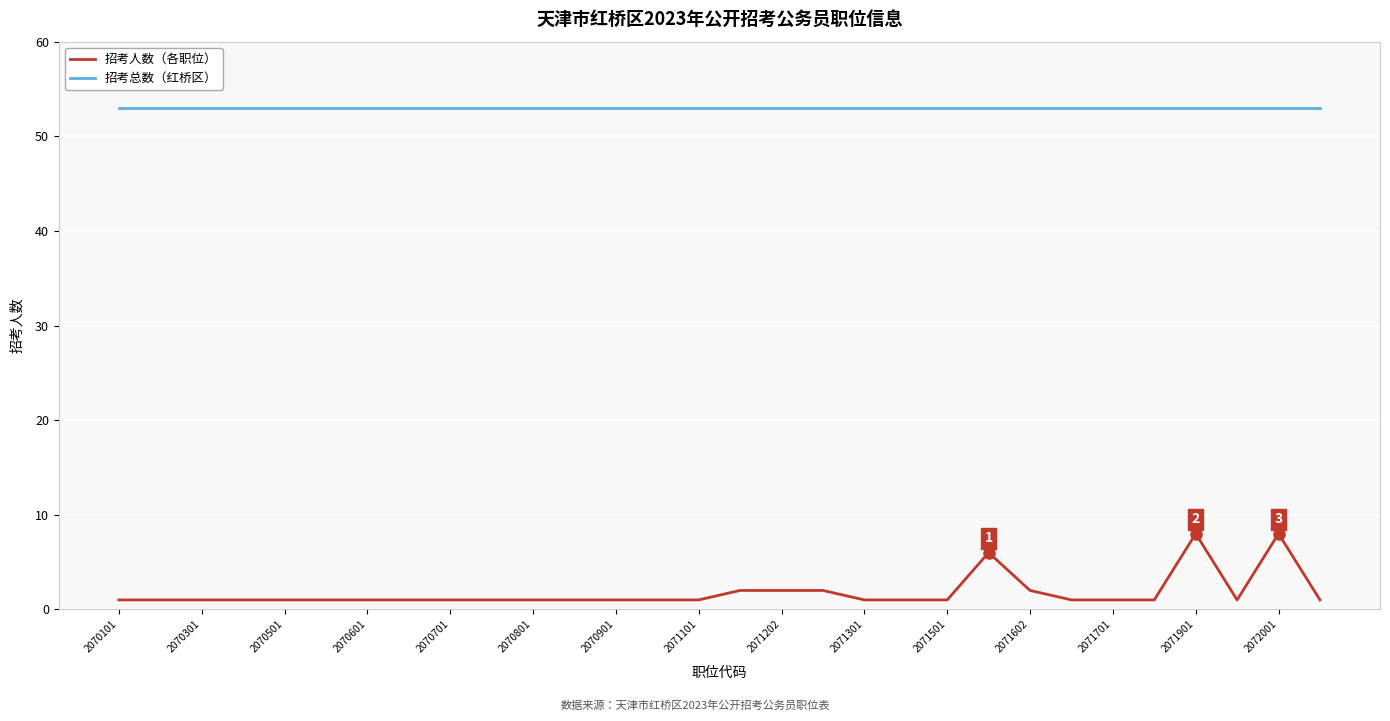

Which series has the largest total across all categories?

招考总数（红桥区）